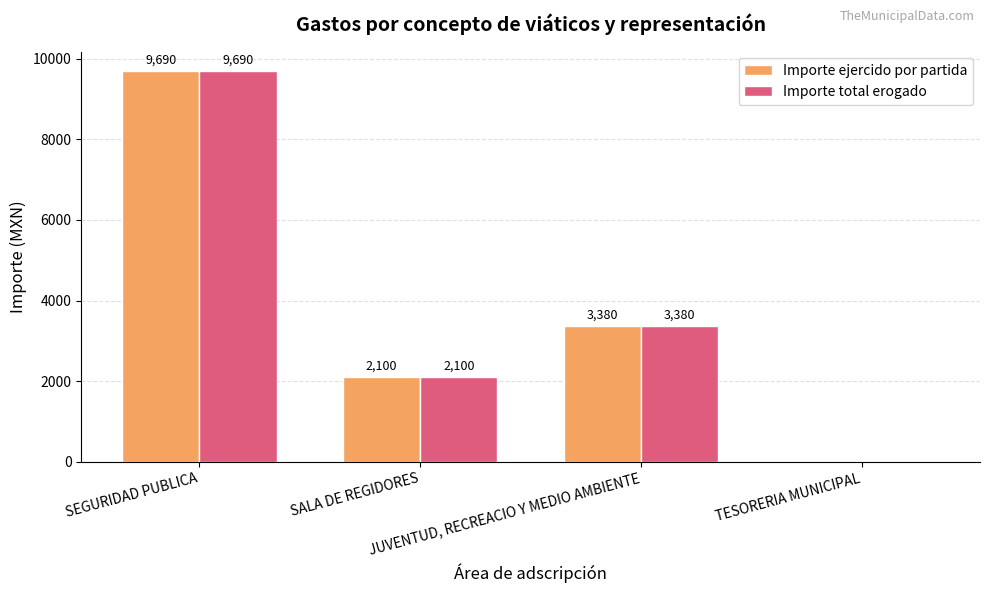

Reading left to right, extract all data points from this chart.

Importe ejercido por partida: SEGURIDAD PUBLICA=9690	SALA DE REGIDORES=2100	JUVENTUD, RECREACIO Y MEDIO AMBIENTE=3380	TESORERIA MUNICIPAL=0
Importe total erogado: SEGURIDAD PUBLICA=9690	SALA DE REGIDORES=2100	JUVENTUD, RECREACIO Y MEDIO AMBIENTE=3380	TESORERIA MUNICIPAL=0